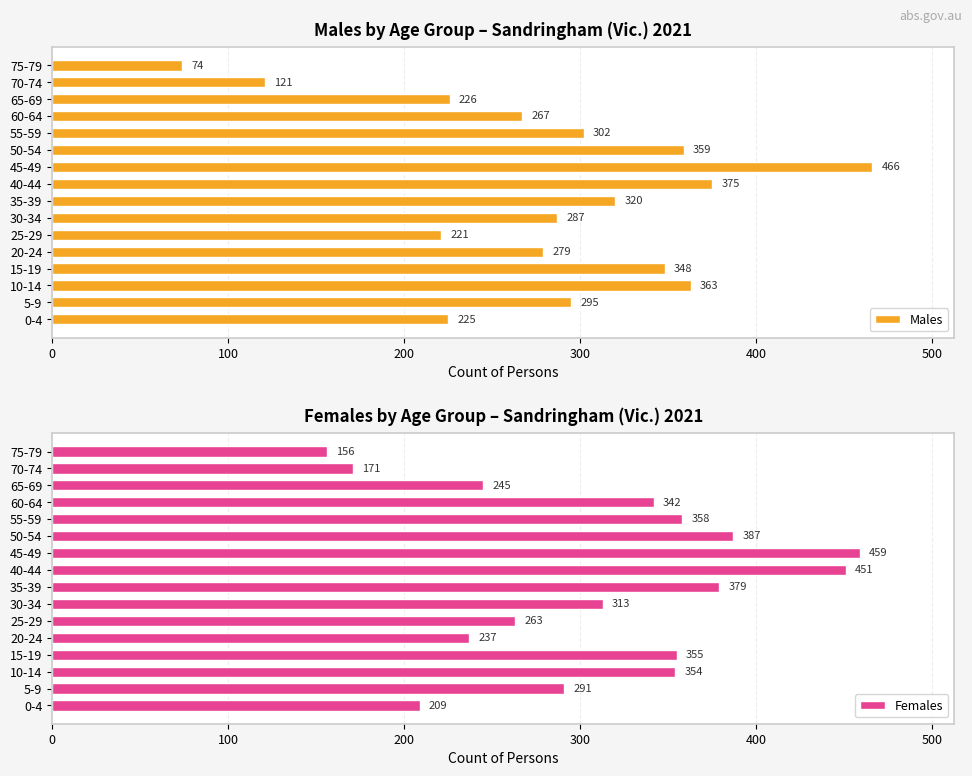

What is the minimum value for Females?

156